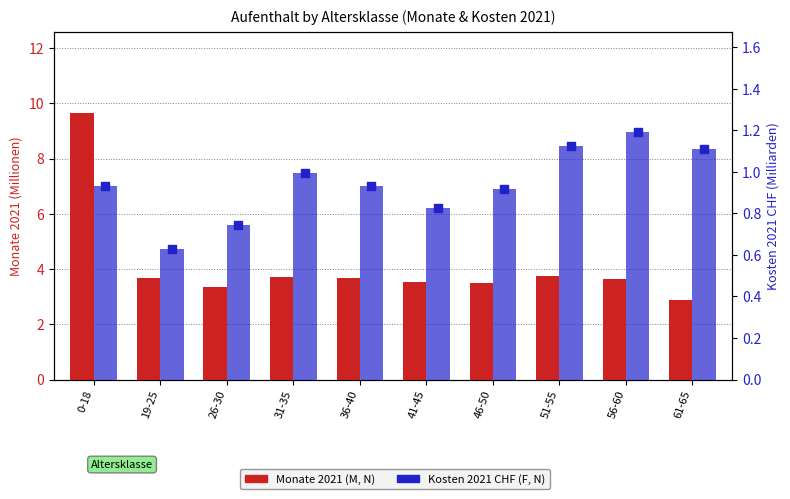

Is the value of Kosten 2021 CHF (F, N) at 26-30 greater than the value of Monate 2021 (M, N) at 46-50?

No